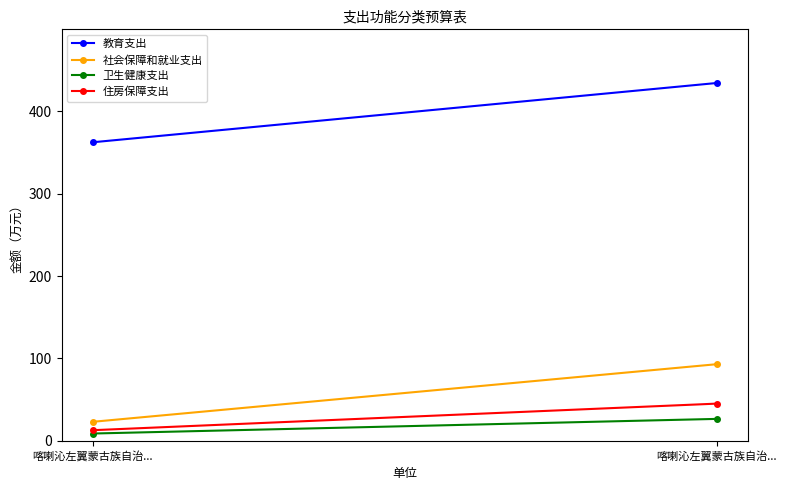

What is the label of the 1st point from the right?

喀喇沁左翼蒙古族自治...